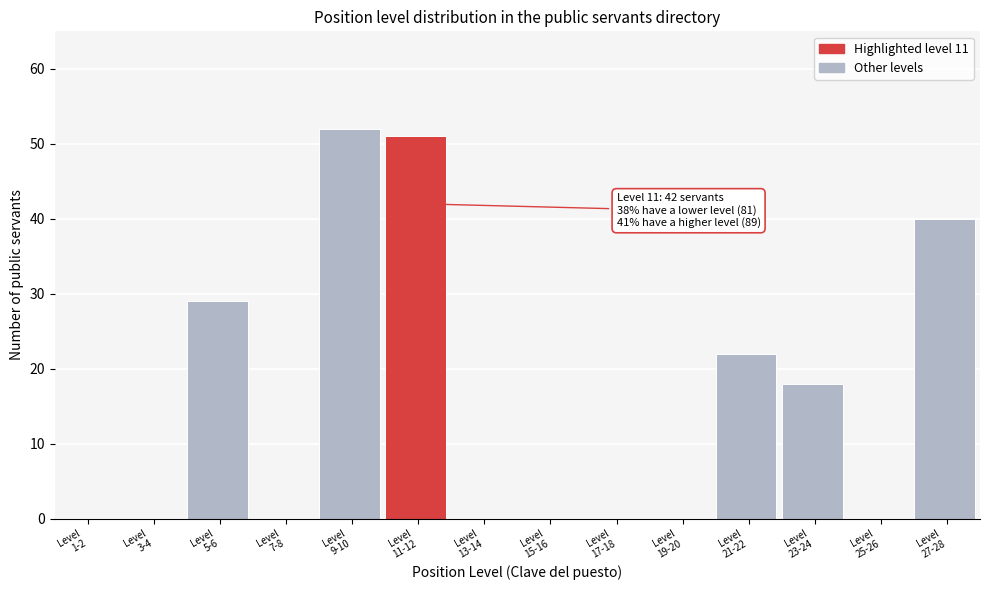

What is the greatest value displayed?

52